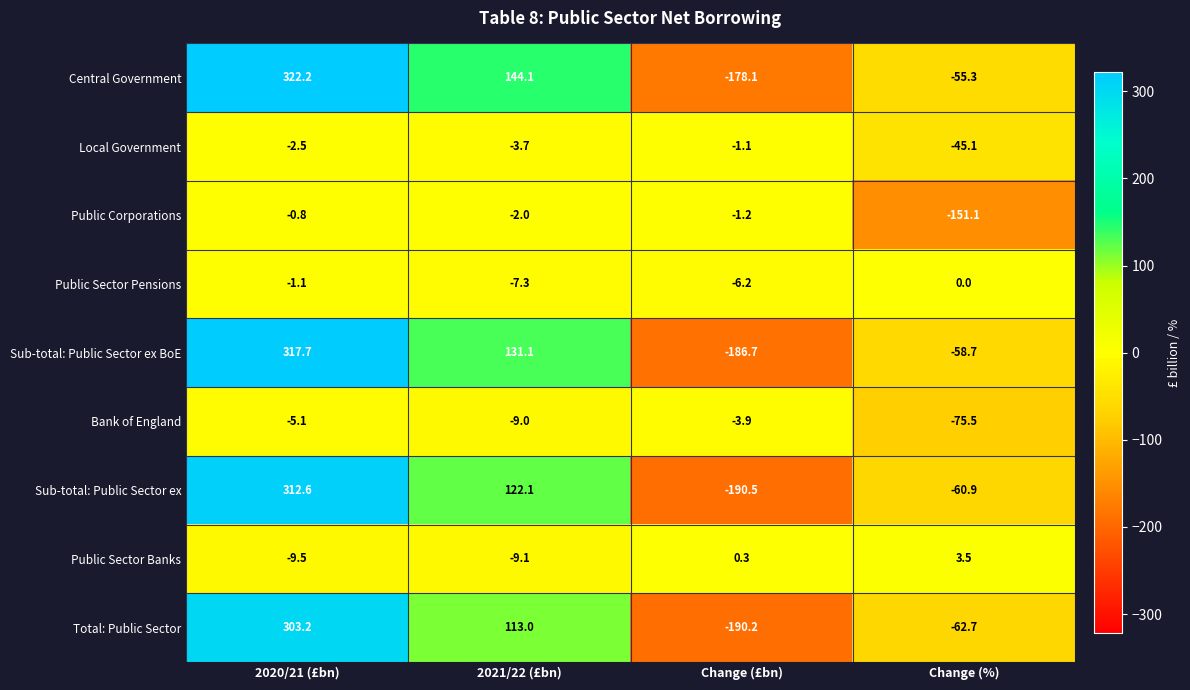

At which label is Public Sector Banks closest to -3?

Change (£bn)